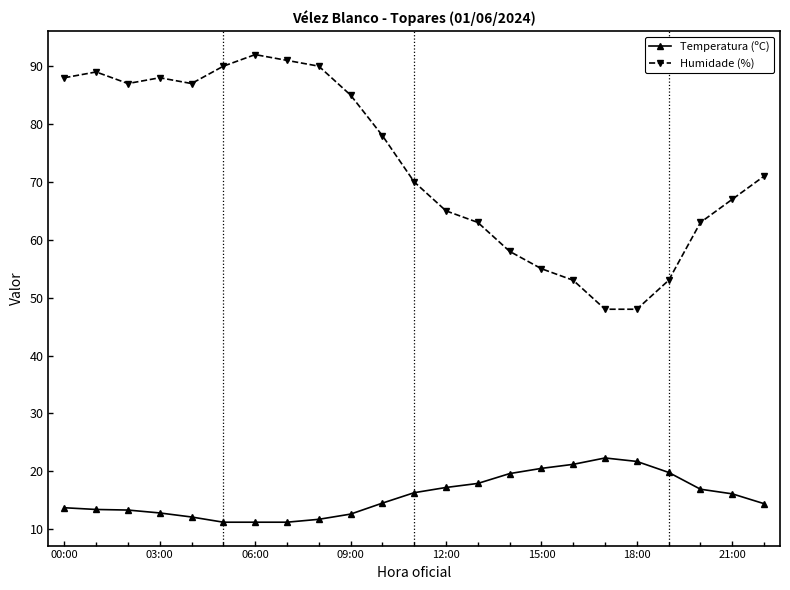

Does the chart display data point markers on the line(s)?

Yes